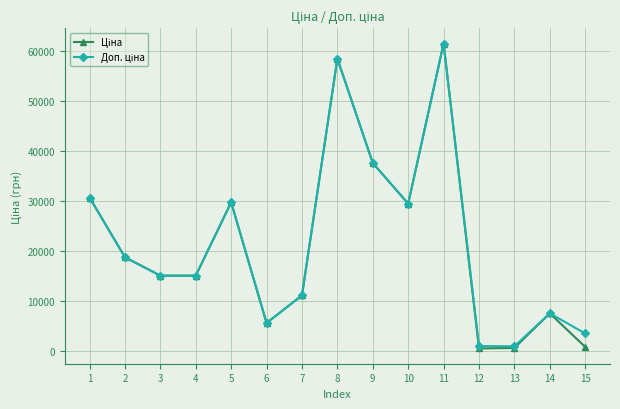

At which category is the sum across all series the highest?

11